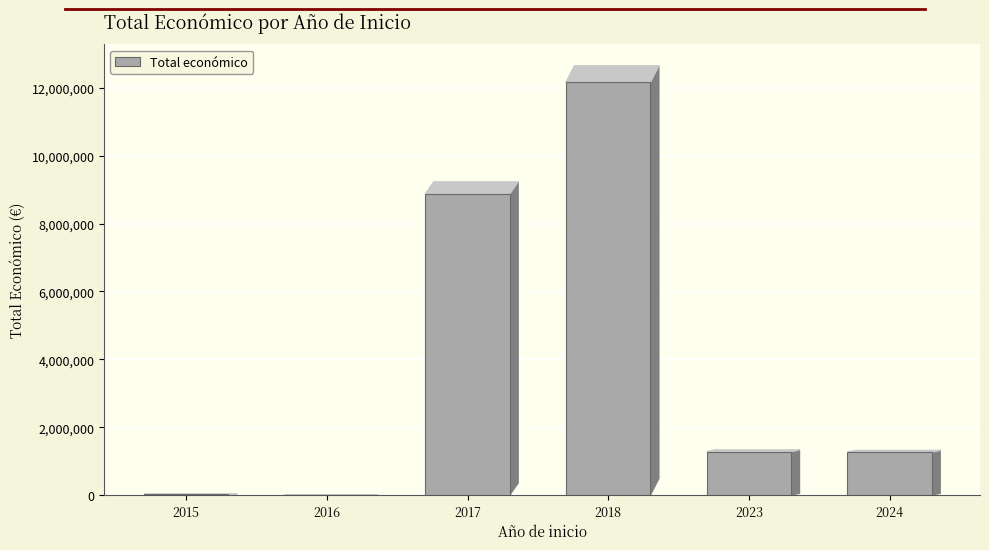

What is the average value?

3934364